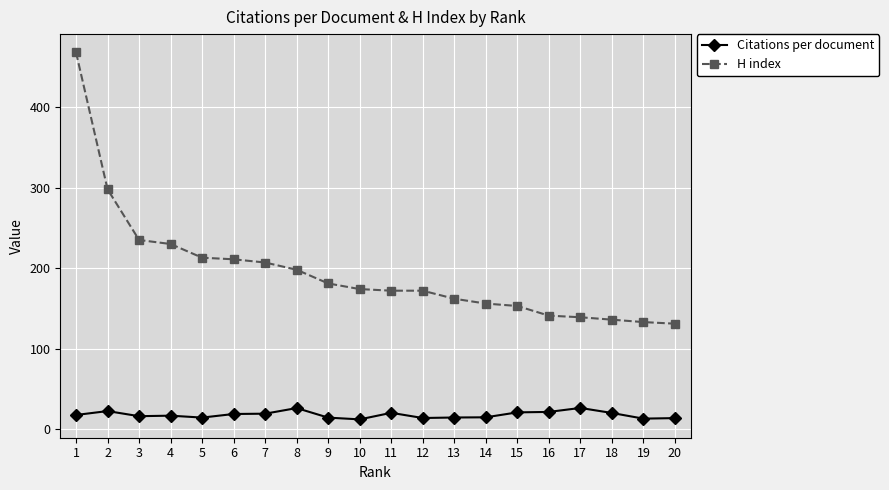

List the series in order of their peak value, lowest first.

Citations per document, H index